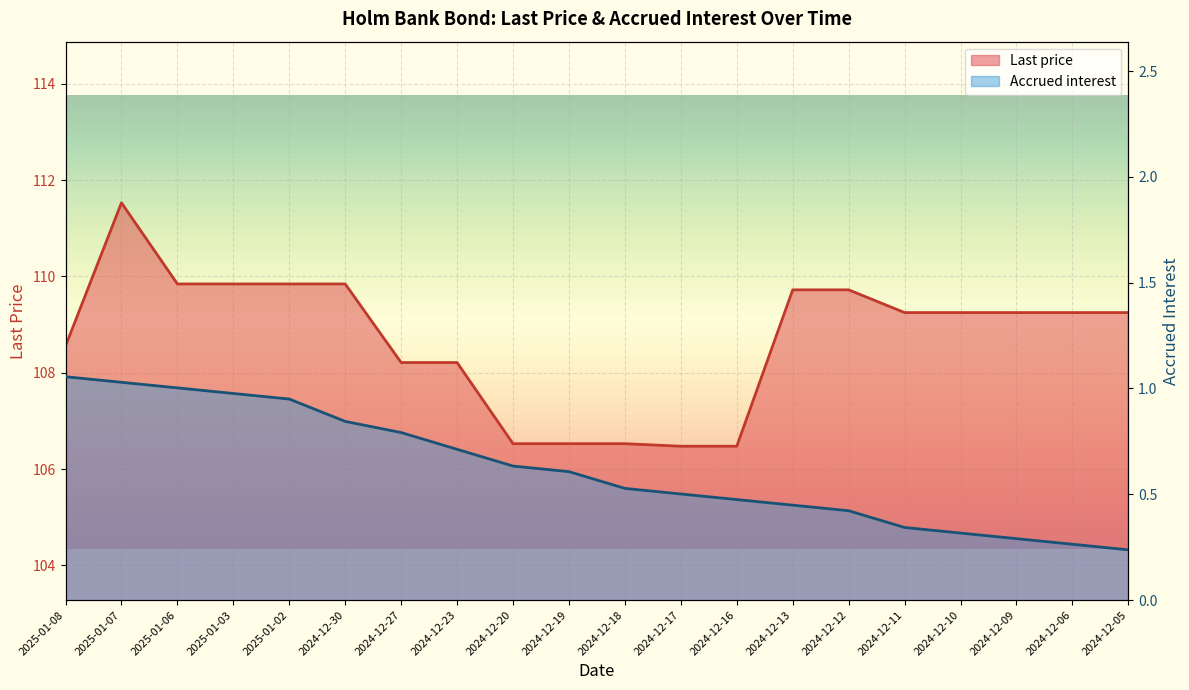

What is the label of the 20th point from the left?

2024-12-05